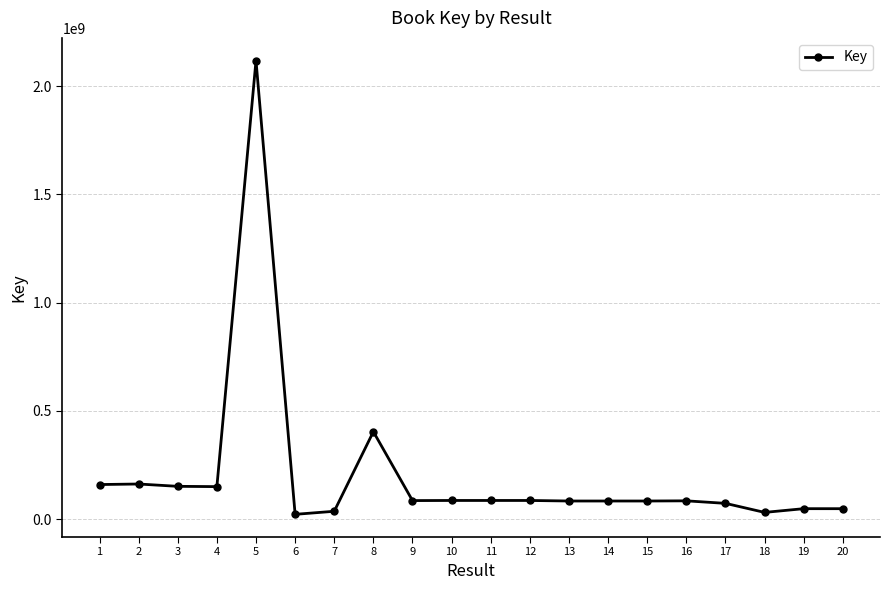

Between 15 and 4, which is larger?

4